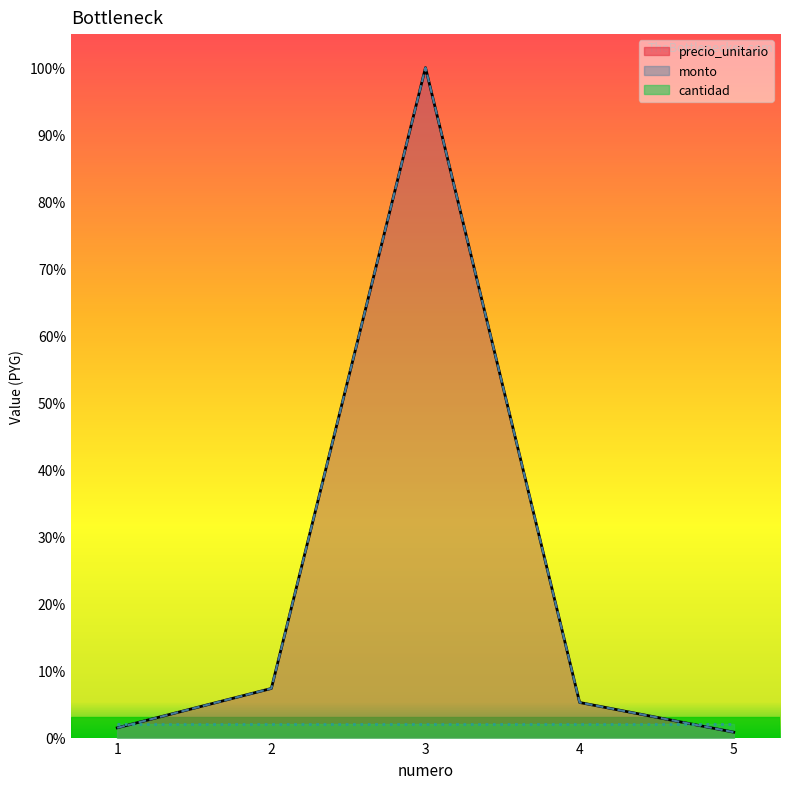

At how many categories does at least one series exceed 26621851?

1